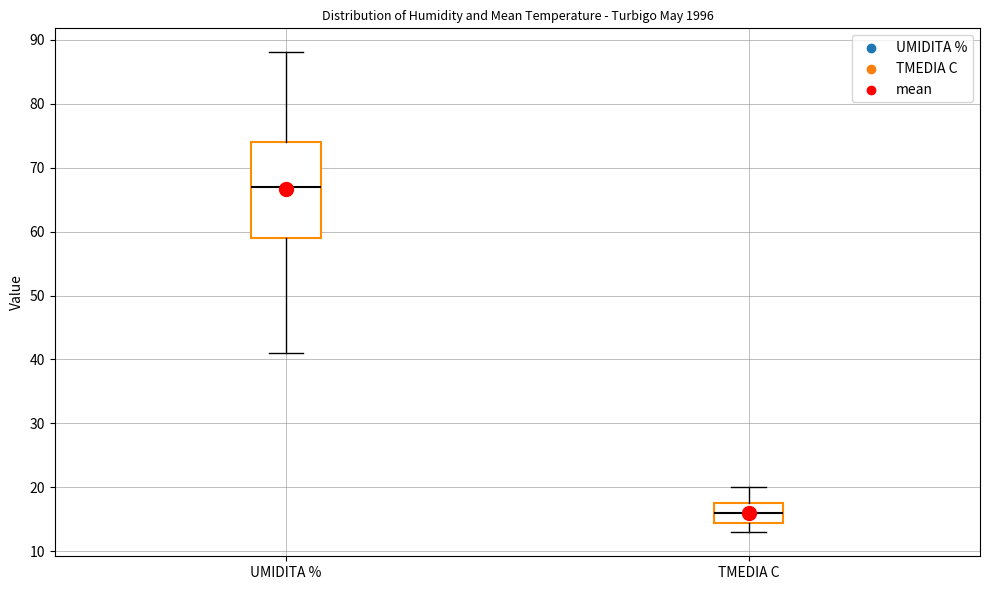

Reading left to right, read every box against the y-axis: the position of its median line, the range the box covers, and the ends of its whiskers. The values are not printed on the chart, so give them approximately, as read against the axis.

UMIDITA %: median 67, box 59 to 74, whiskers 41 to 88
TMEDIA C: median 16, box 15 to 18, whiskers 13 to 20